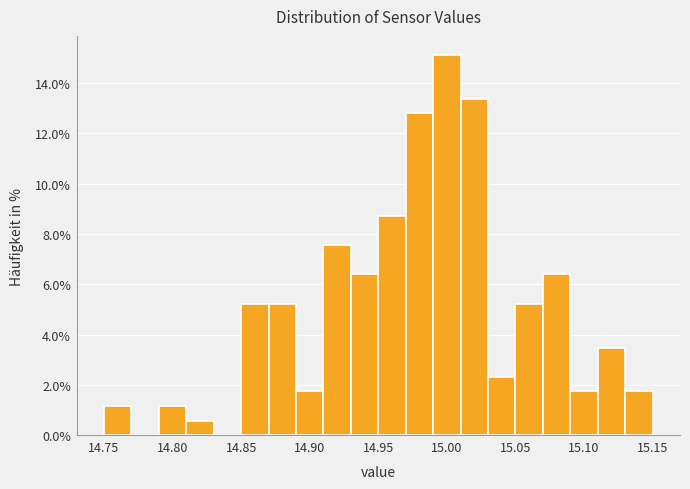

Reading left to right, list every bar in this chart as the range it spans on the x-axis followed by its height. The values are not printed on the chart, so give them approximately, as read against the axis.

14.75 to 14.77: 1.2
14.77 to 14.79: 0
14.79 to 14.81: 1.2
14.81 to 14.83: 0.6
14.83 to 14.85: 0
14.85 to 14.87: 5.2
14.87 to 14.89: 5.2
14.89 to 14.91: 1.8
14.91 to 14.93: 7.6
14.93 to 14.95: 6.4
14.95 to 14.97: 8.8
14.97 to 14.99: 12.8
14.99 to 15.01: 15.2
15.01 to 15.03: 13.4
15.03 to 15.05: 2.4
15.05 to 15.07: 5.2
15.07 to 15.09: 6.4
15.09 to 15.11: 1.8
15.11 to 15.13: 3.4
15.13 to 15.15: 1.8